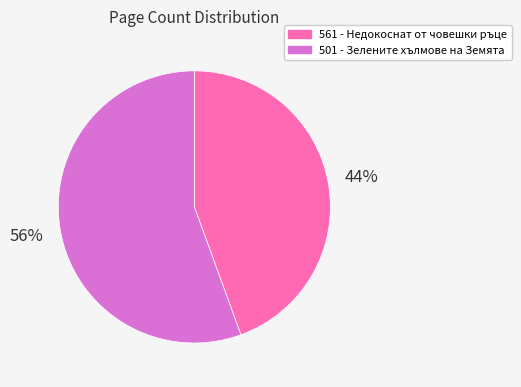

Combined, do 501 - Зелените хълмове на Земята and 561 - Недокоснат от човешки ръце account for over 50%?

Yes